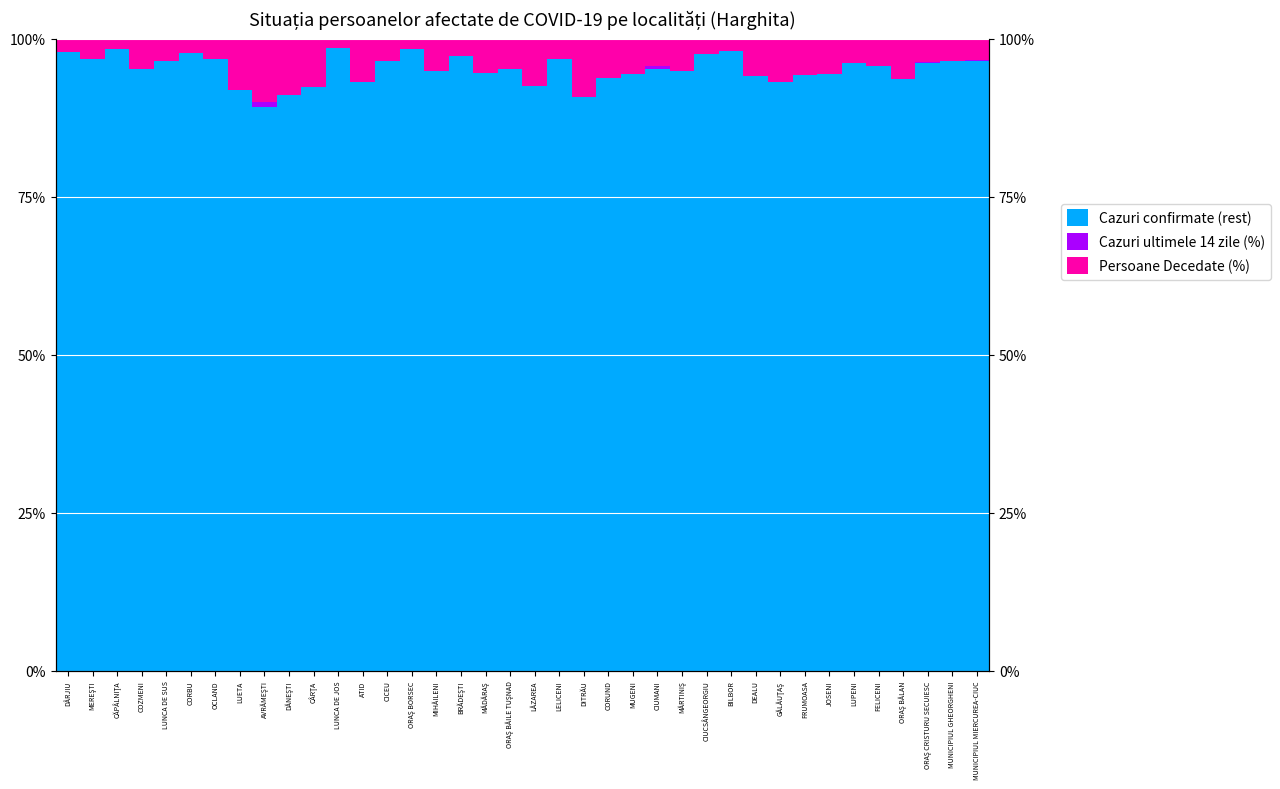

Is it true that Cazuri ultimele 14 zile (%) equals -0.5 at CORUND?

False